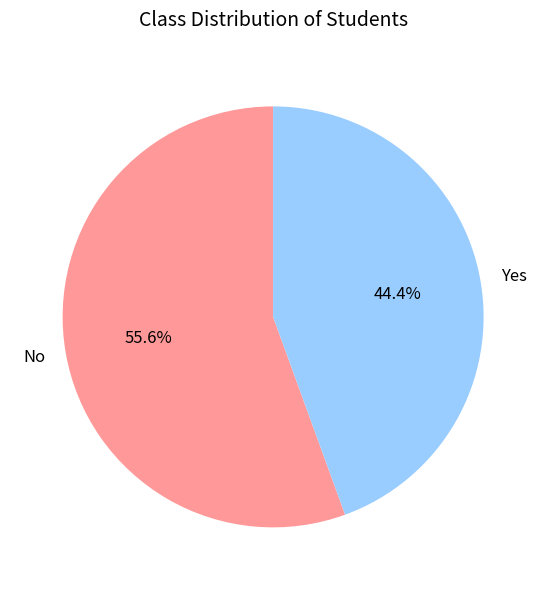

How many slices are in this pie chart?

2